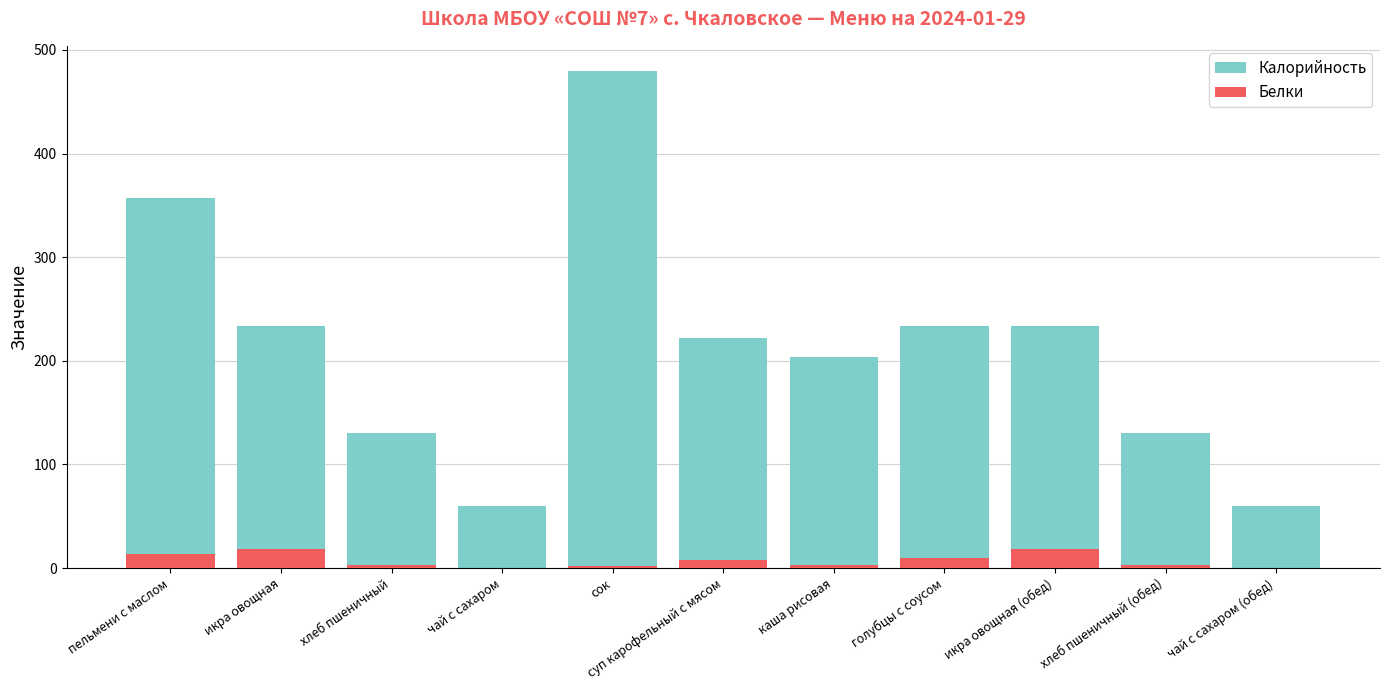

What is the highest value of the Белки series?

18